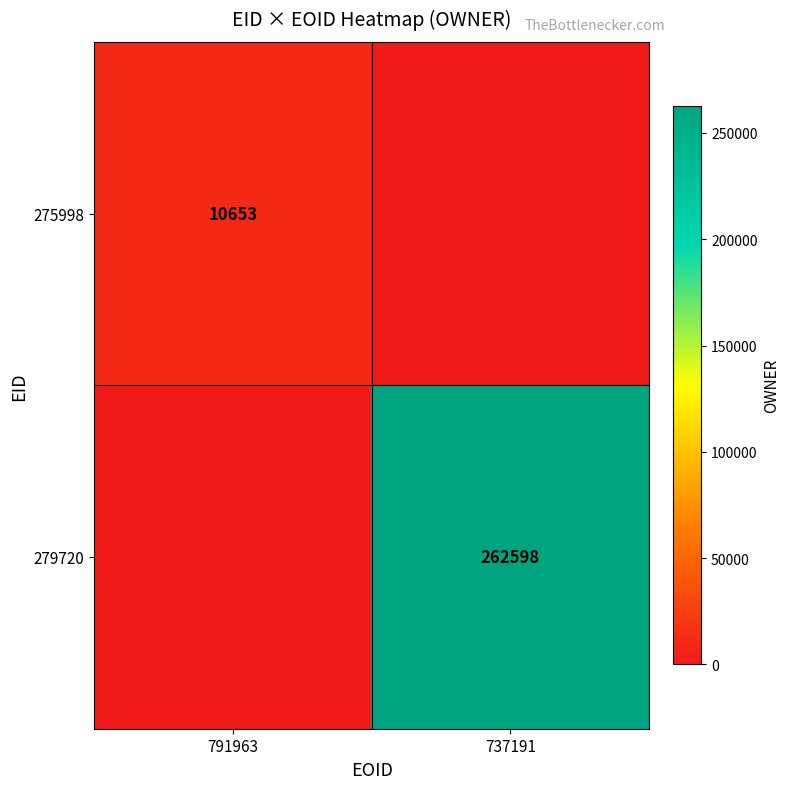

At how many categories does at least one series exceed 224796?

1